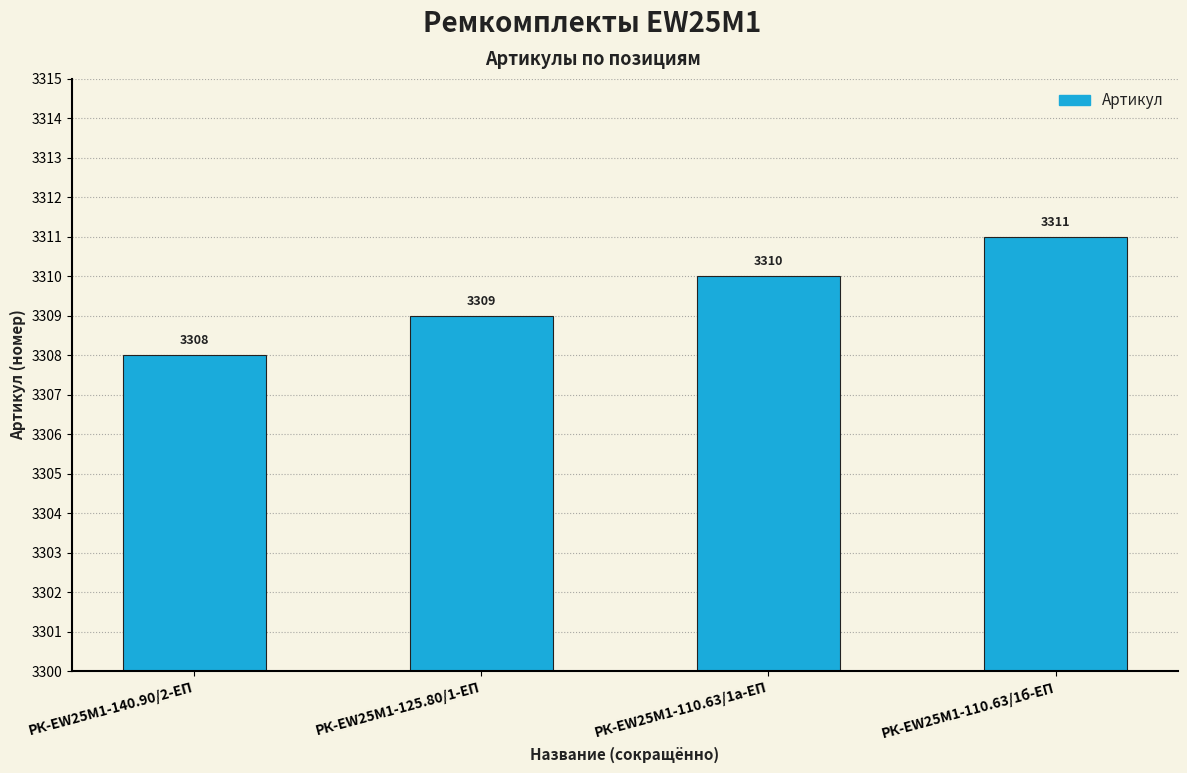

What is the difference between the values at РК-EW25M1-140.90/2-ЕП and РК-EW25M1-110.63/1а-ЕП?

2